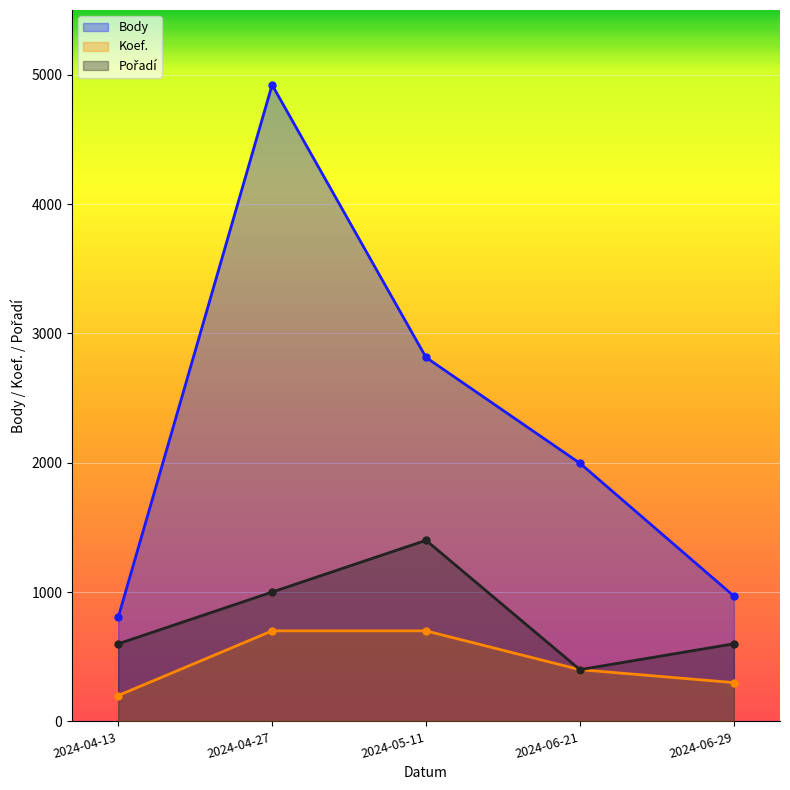

Which series has the largest range (max minus min)?

Body